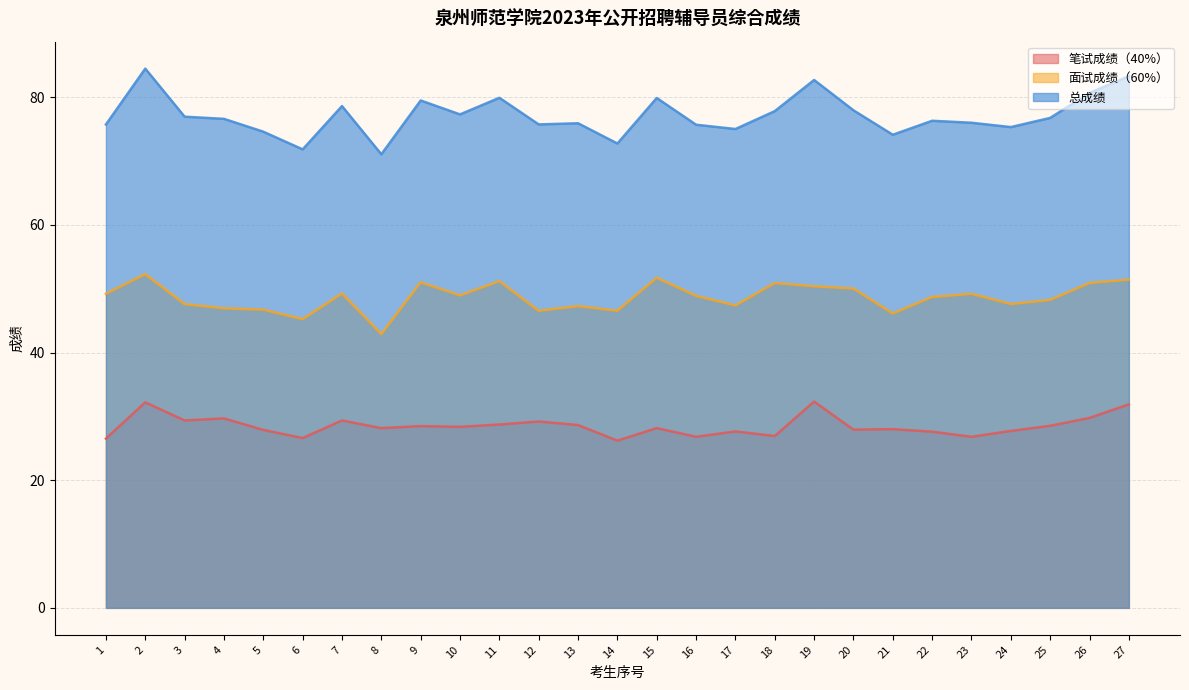

What is the value of the 笔试成绩（40%） point at the 18th from the left?

26.9